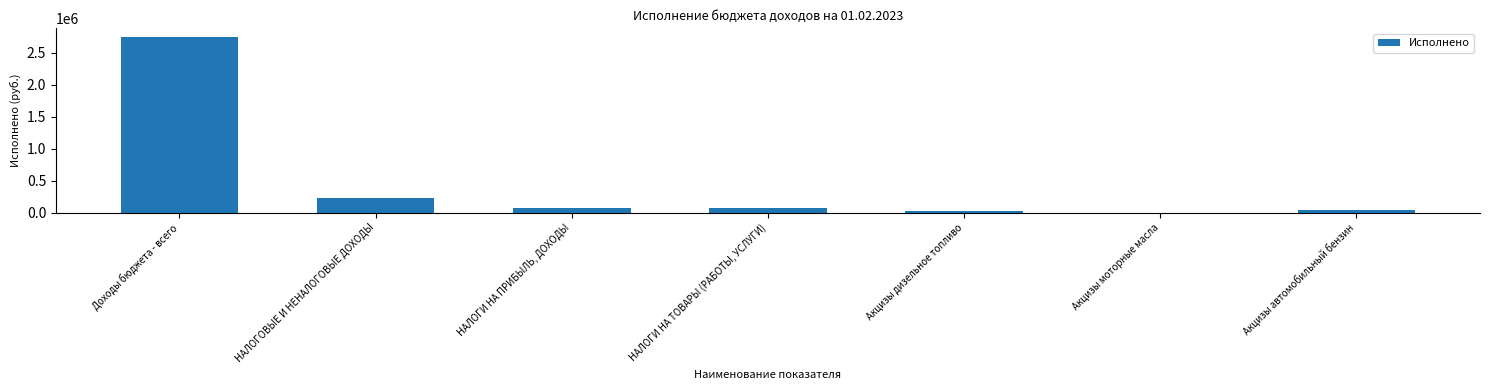

Which category has the highest value across all series?

Доходы бюджета - всего